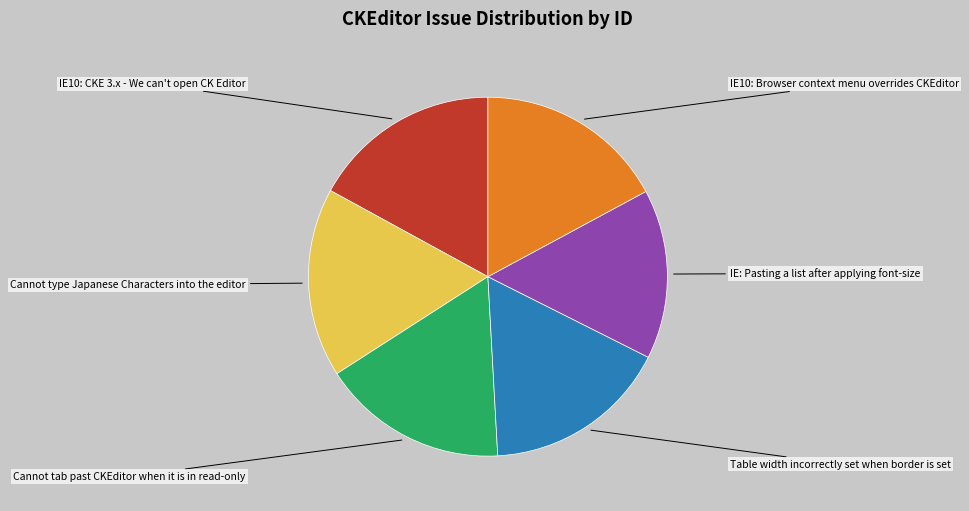

Is there a majority slice in this chart?

No